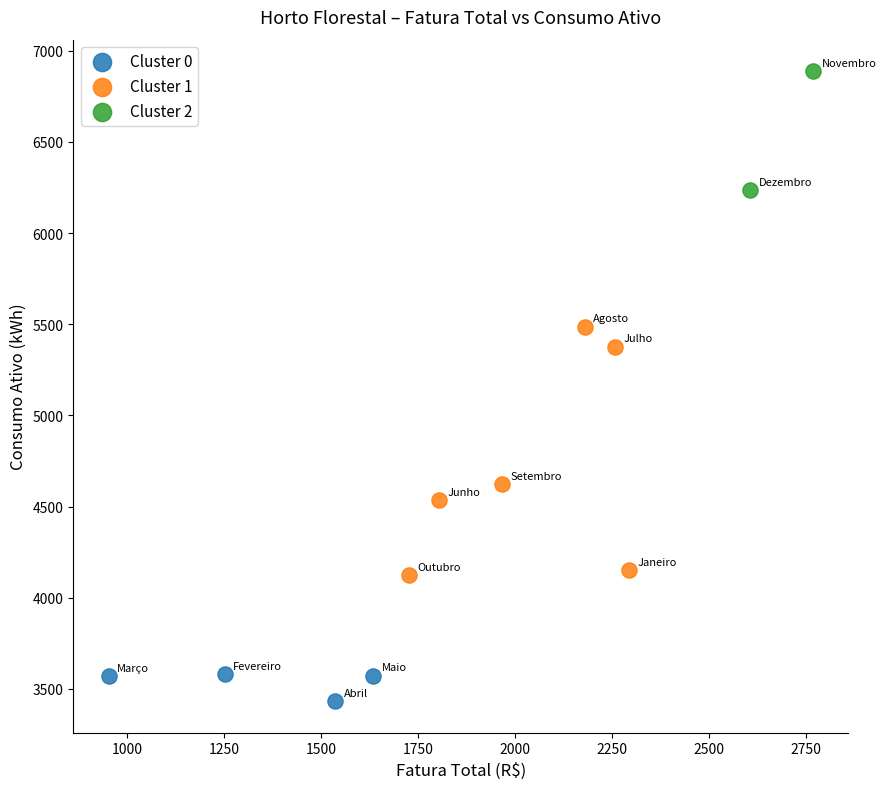

Which series contains the highest Y value?

Cluster 2